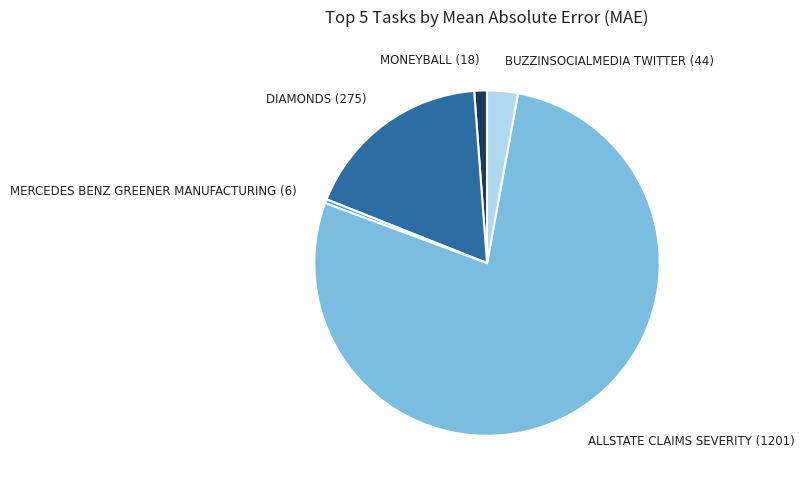

Is the sum of ALLSTATE CLAIMS SEVERITY (1201) and MONEYBALL (18) greater than half?

Yes